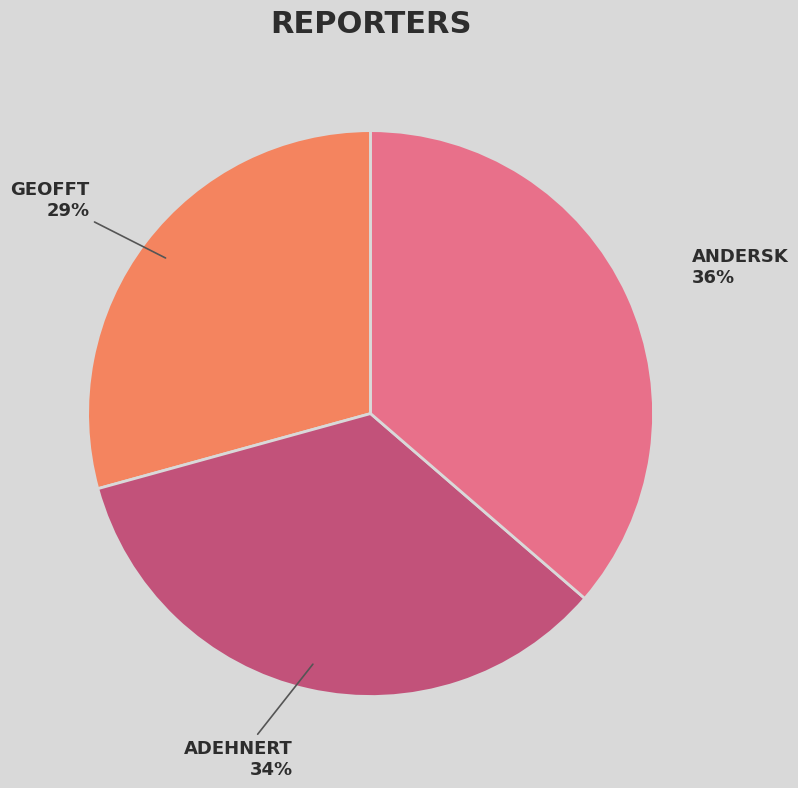

To the nearest percent, what is the difference between the largest and smallest slice percentages?

7%